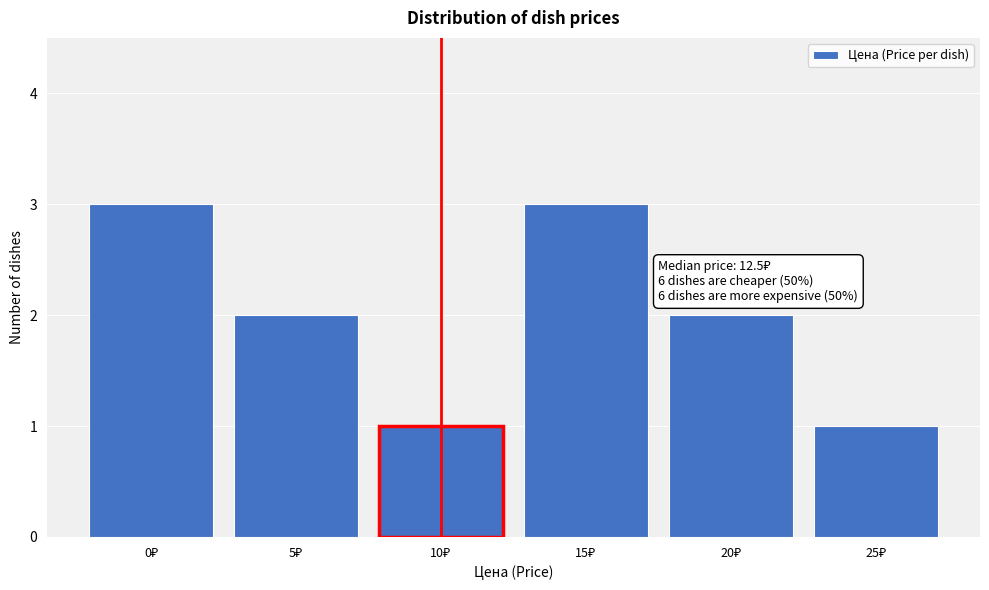

Reading right to left, what are all the values shown in this chart?

1	2	3	1	2	3